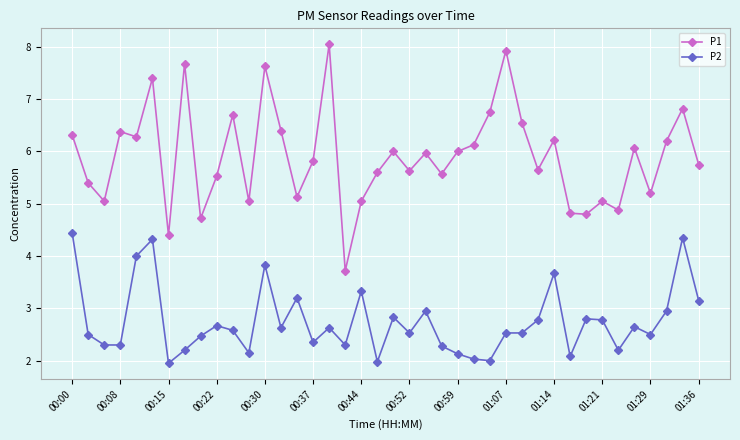

What is the value of the P1 point at the 27th from the left?

6.8